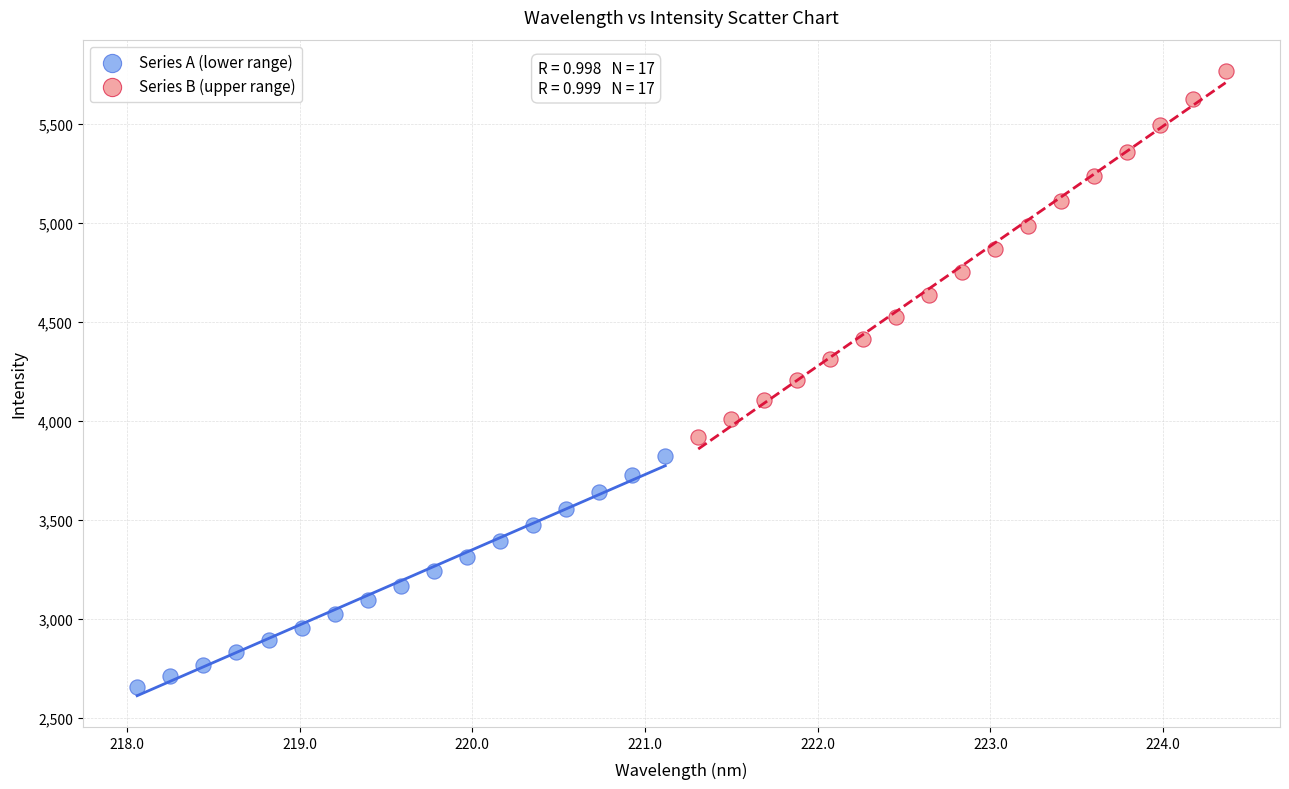

Which series contains the lowest Y value?

Series A (lower range)